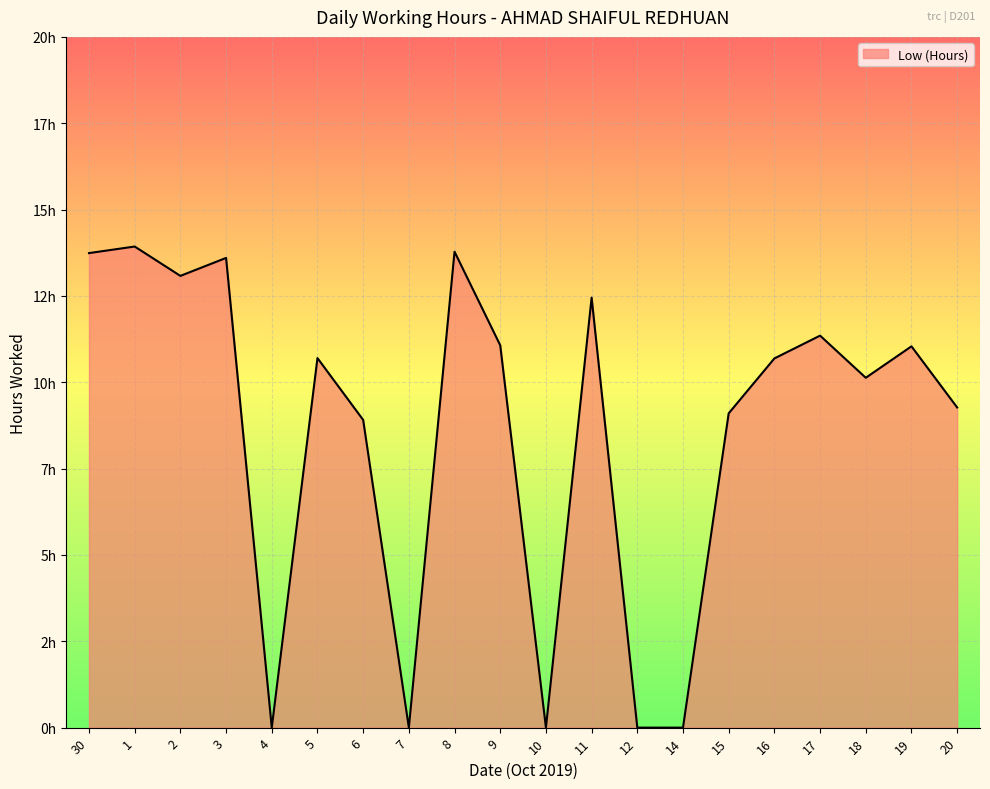

At which category does the chart reach its peak across all series?

1